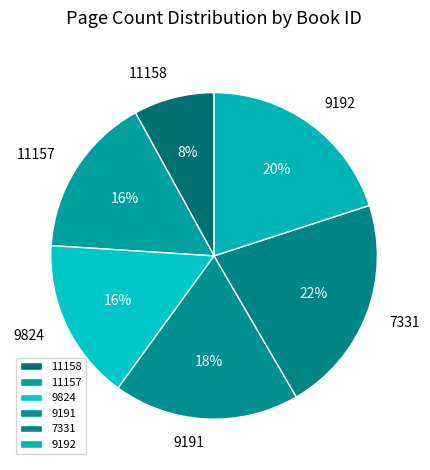

To the nearest percent, what percentage of the pie is 7331?

22%